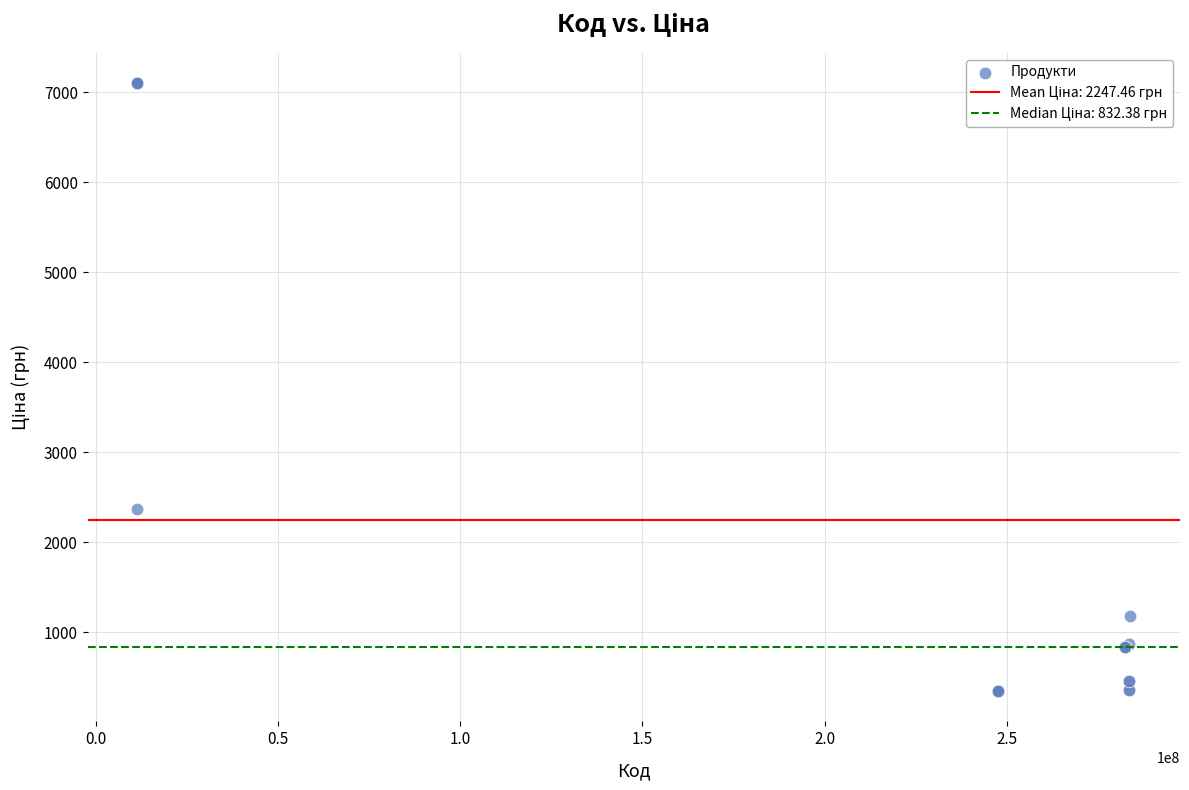

What Y value in the scatter plot is closest to 3722?

2372.4